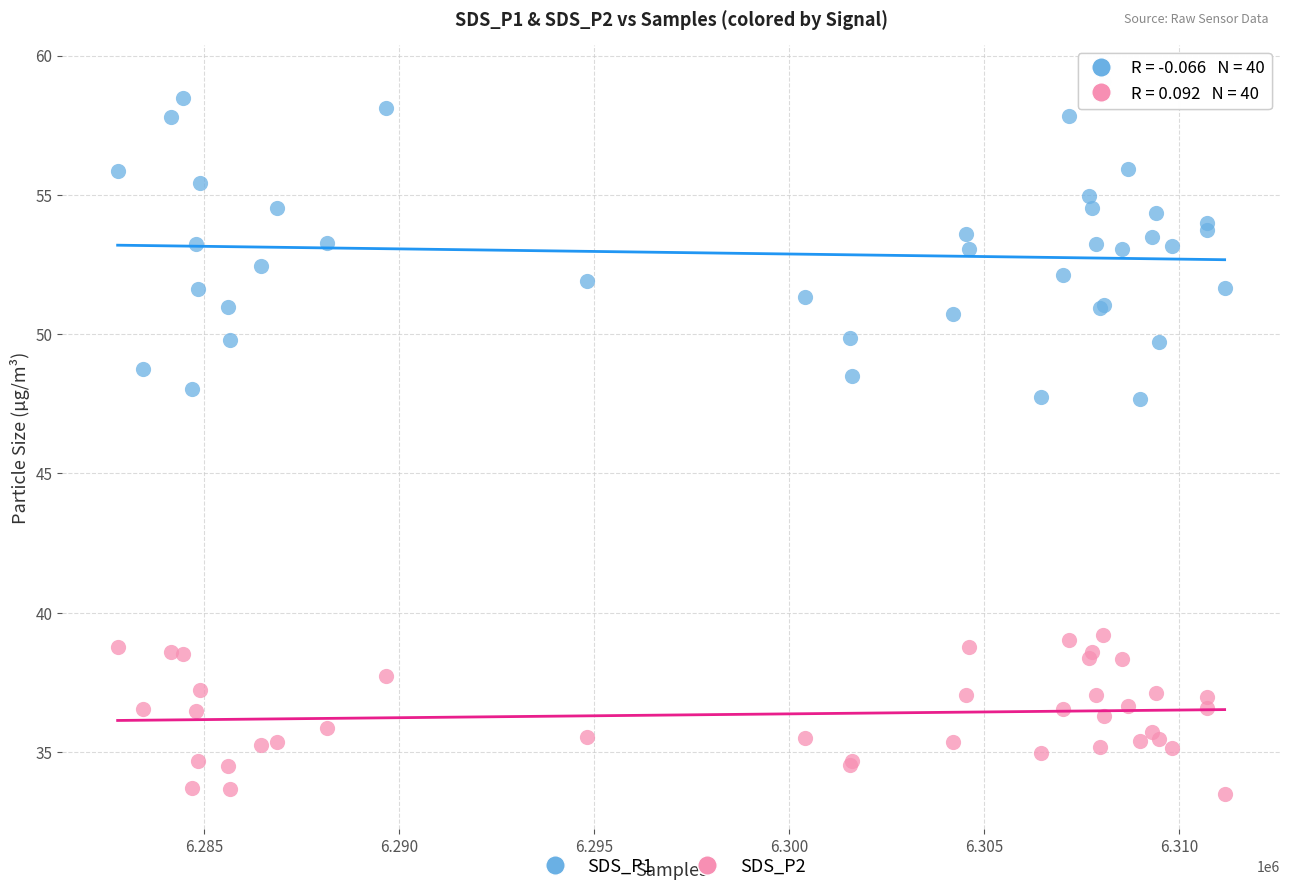

What are all the series names shown in the legend?

SDS_P1, SDS_P2